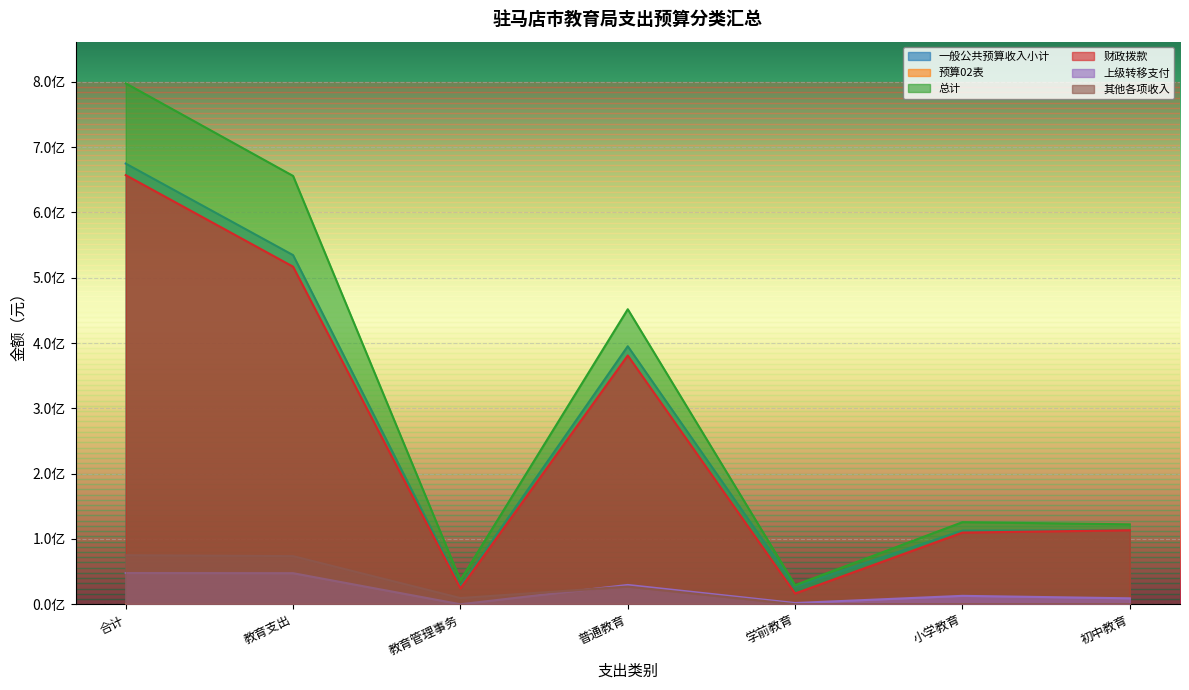

At which category does 上级转移支付 reach its first local valley?

教育管理事务